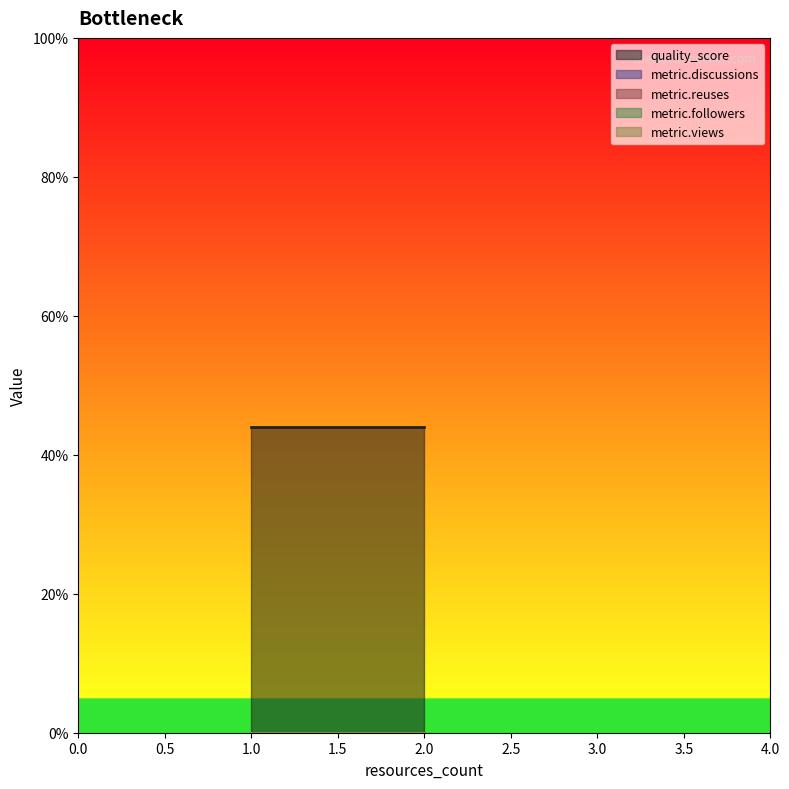

List the labels in order of metric.followers value, smallest first.

2, 2, 1